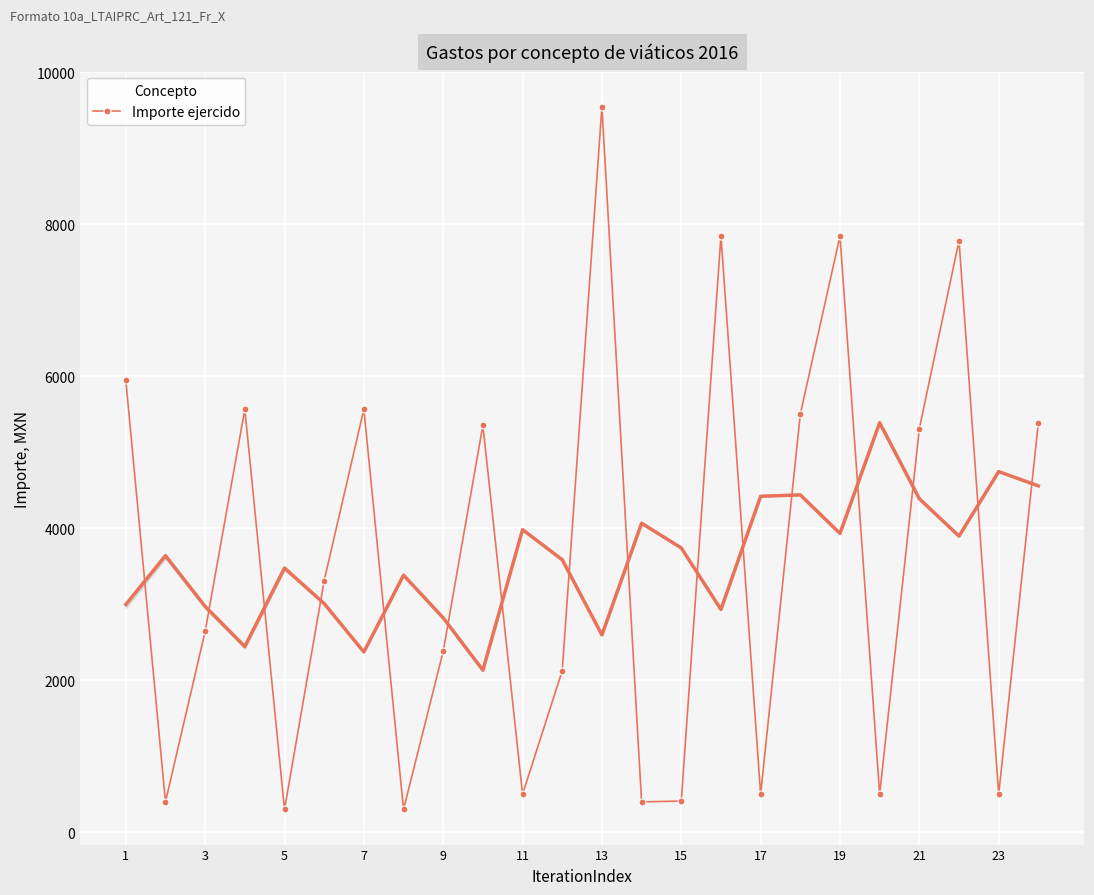

How many interior local valleys does the Importe ejercido series have?

8